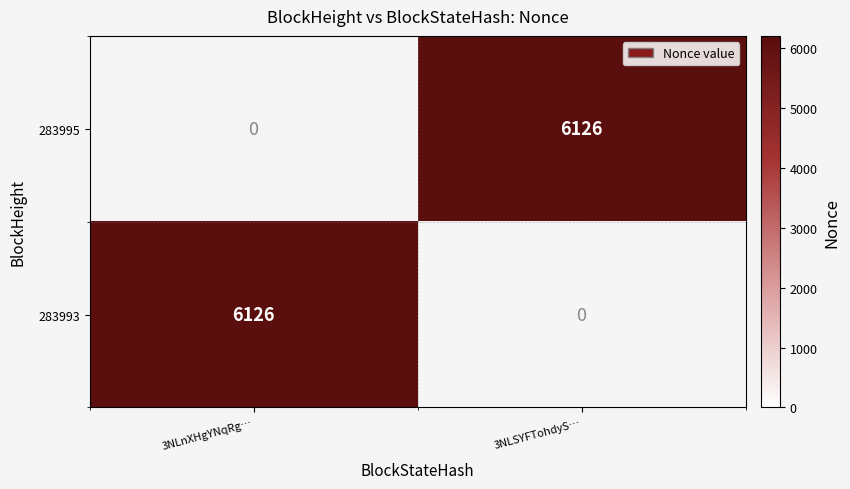

At which category does the chart reach its peak across all series?

3NLSYFTohdyS…